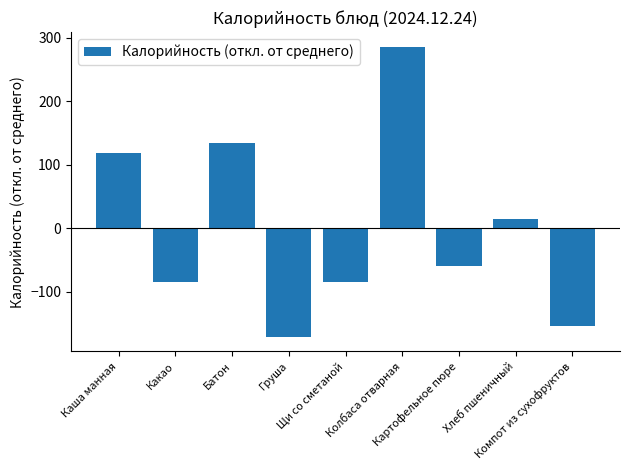

What is the greatest value displayed?

286.3